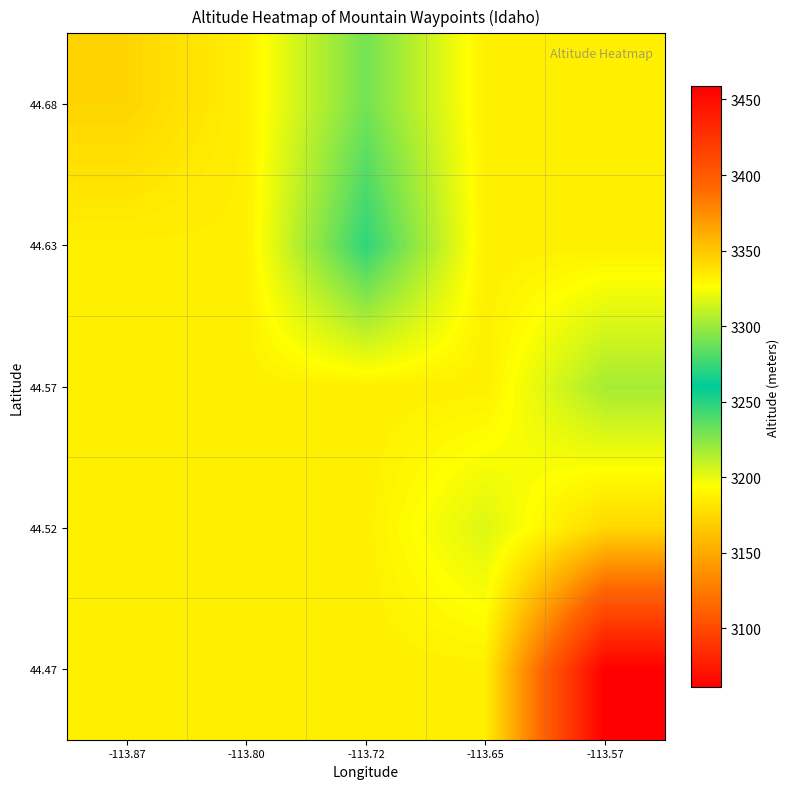

How many distinct data groups are displayed?

5